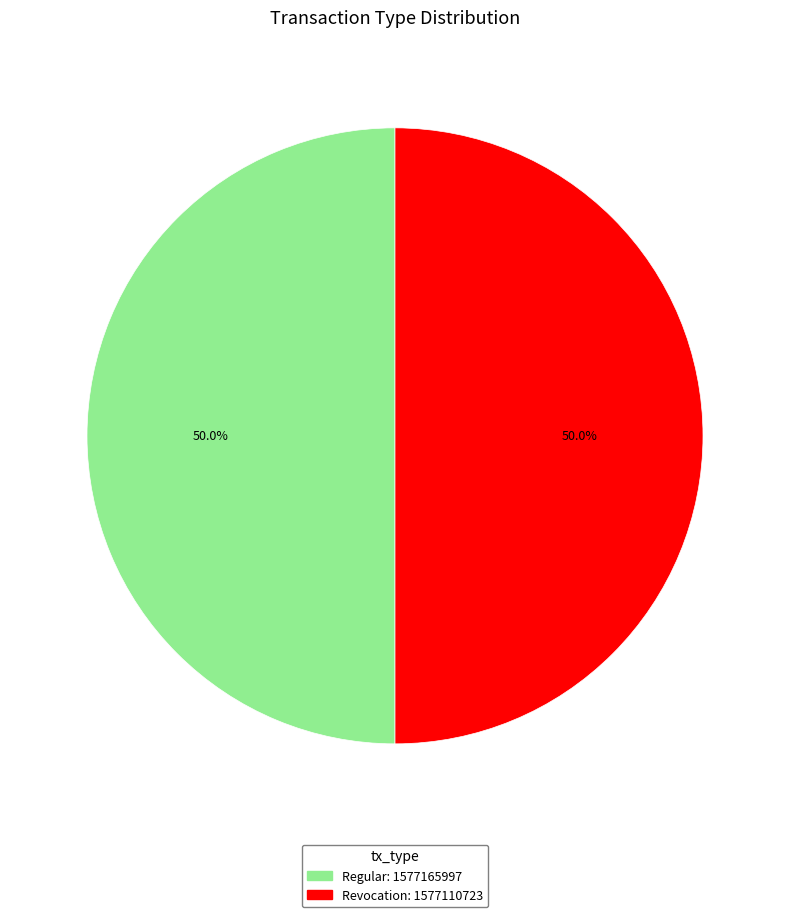

How many segments does this pie chart have?

2